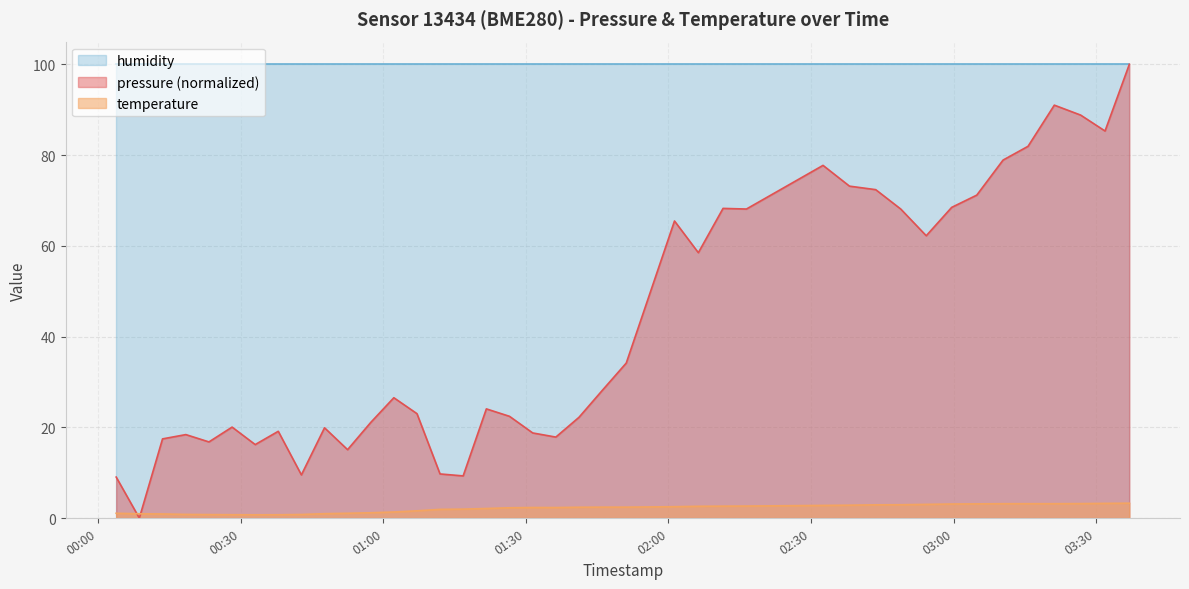

True or false: temperature and pressure cross at least once.

True